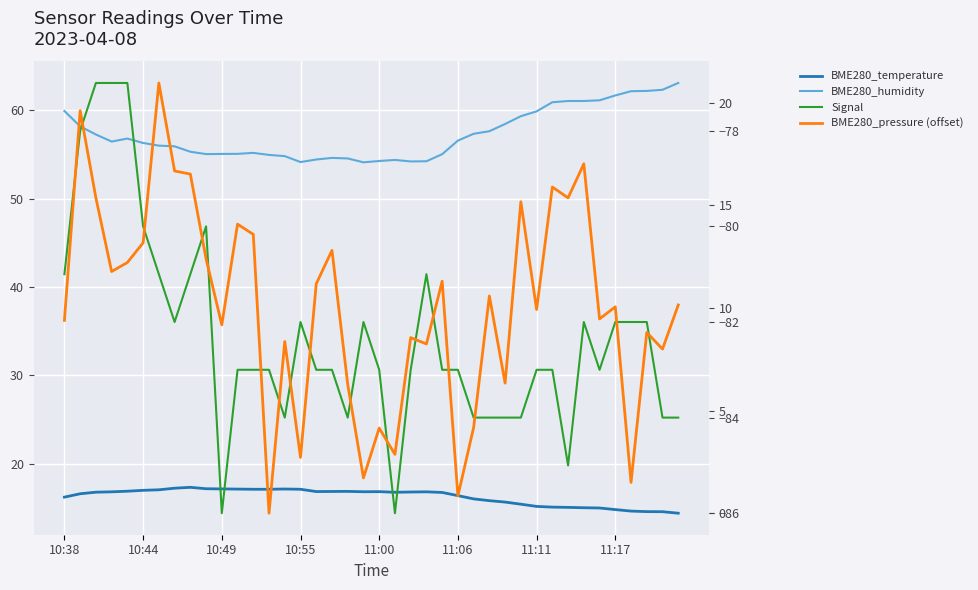

At which category is the sum across all series the highest?

10:44